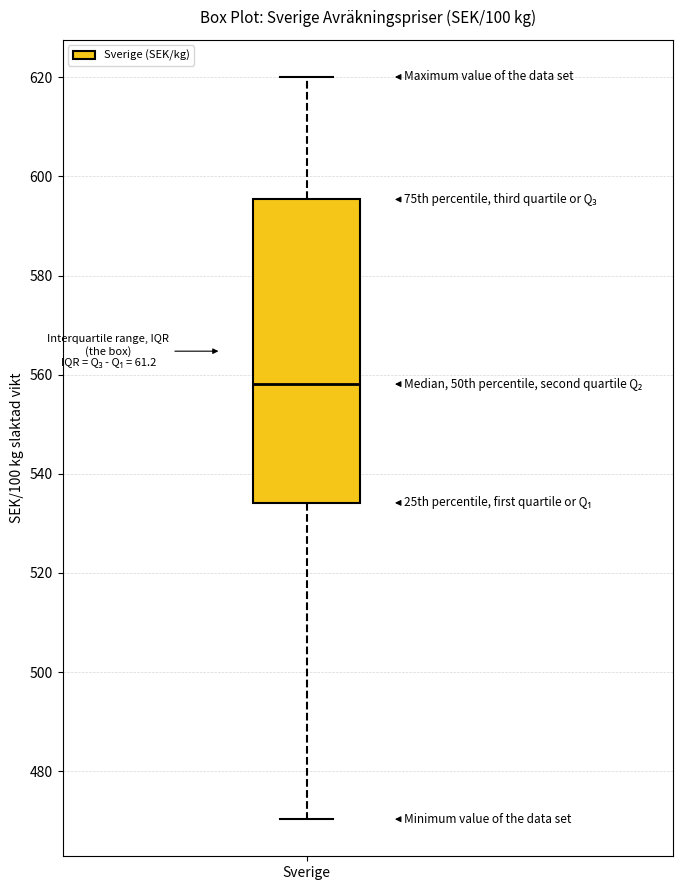

Read this box plot against the y-axis: the position of the median line, the range covered by the box, and the ends of both whiskers. The values are not printed on the chart, so give them approximately, as read against the axis.

median 558, box 534 to 596, whiskers 470 to 620